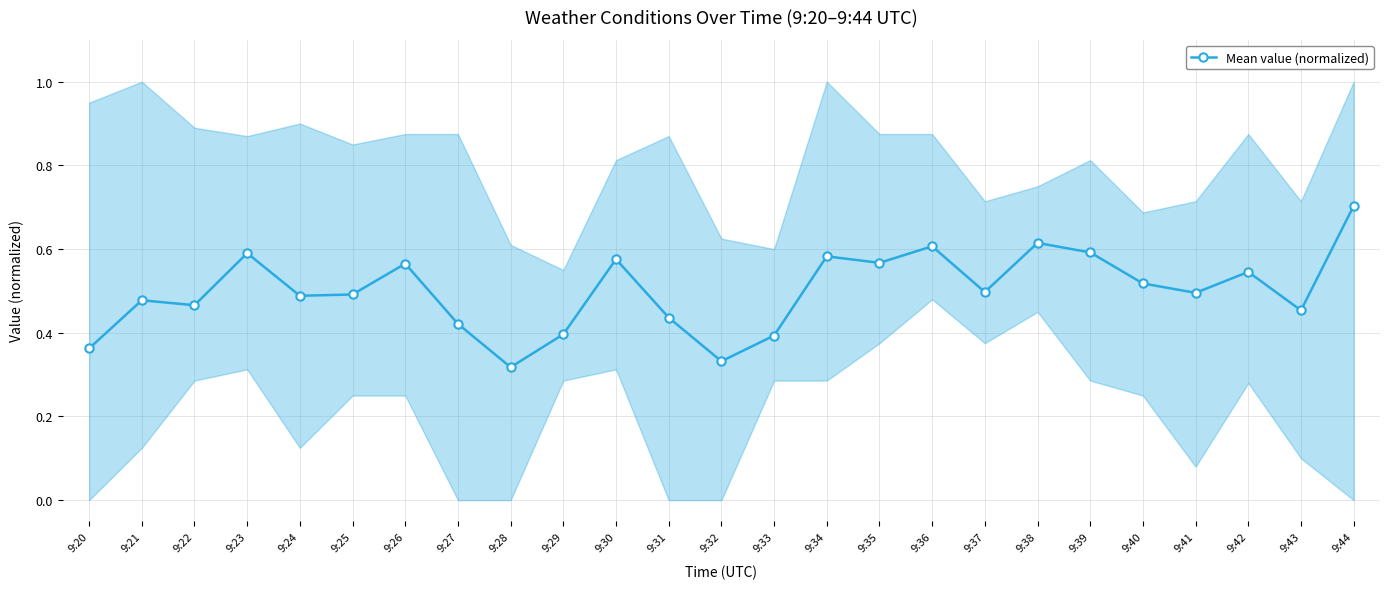

What is the value of the 24th point from the left?

0.5